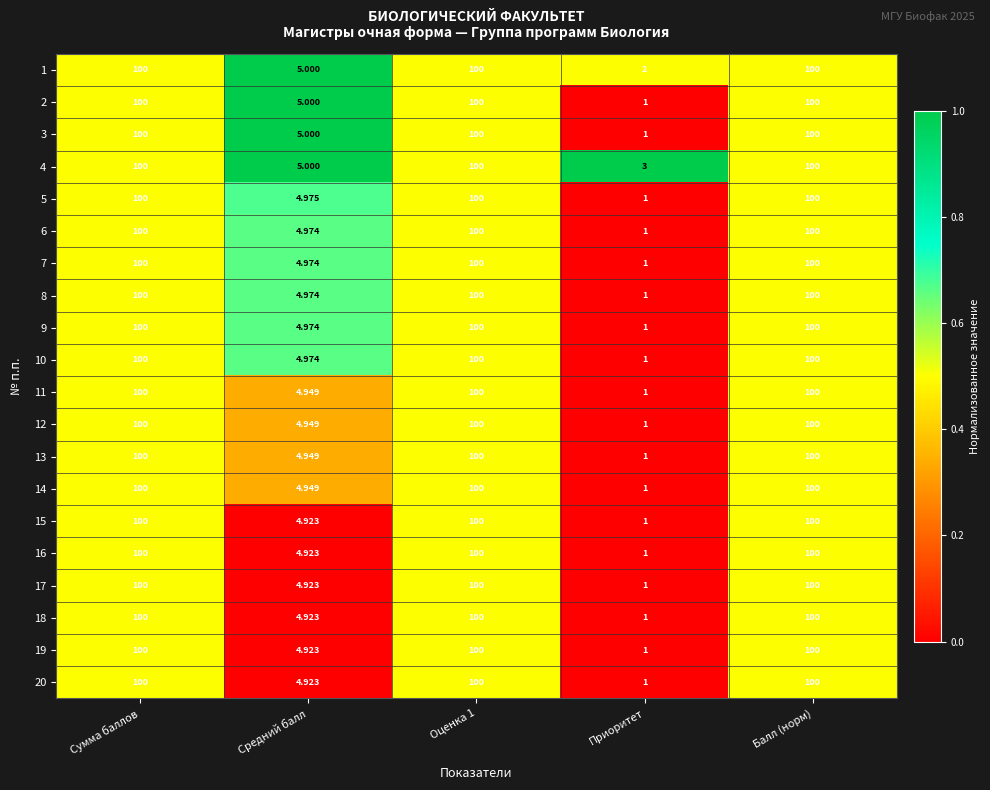

At which label is 13 closest to 50?

Средний балл